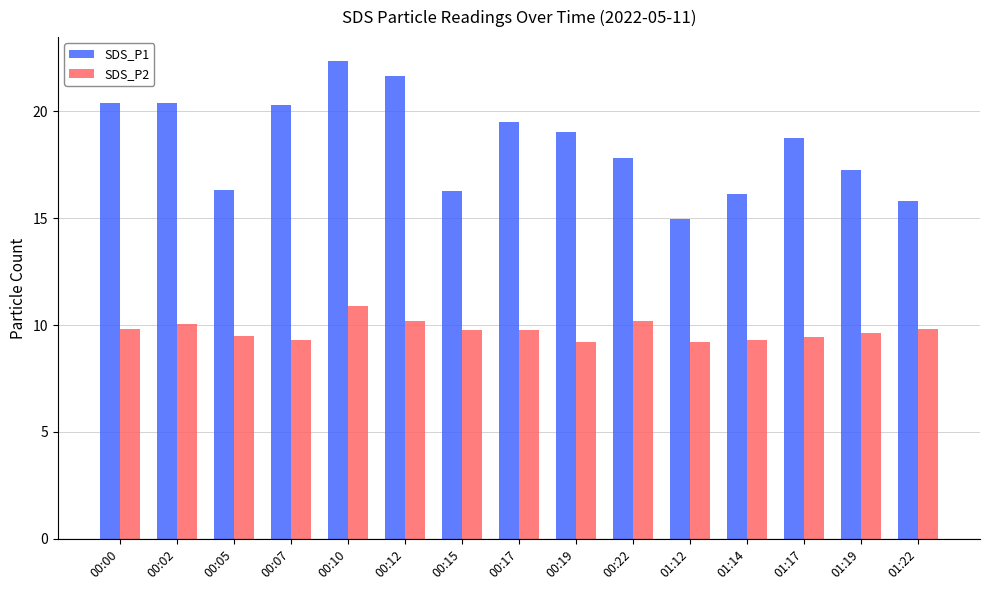

Which series has the largest range (max minus min)?

SDS_P1